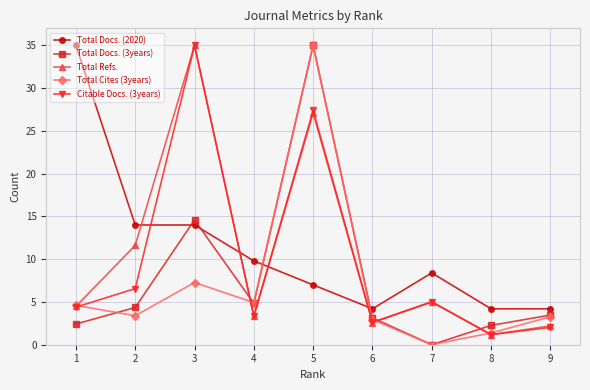

What is the value of the Total Docs. (2020) point at the 7th from the left?

8.4